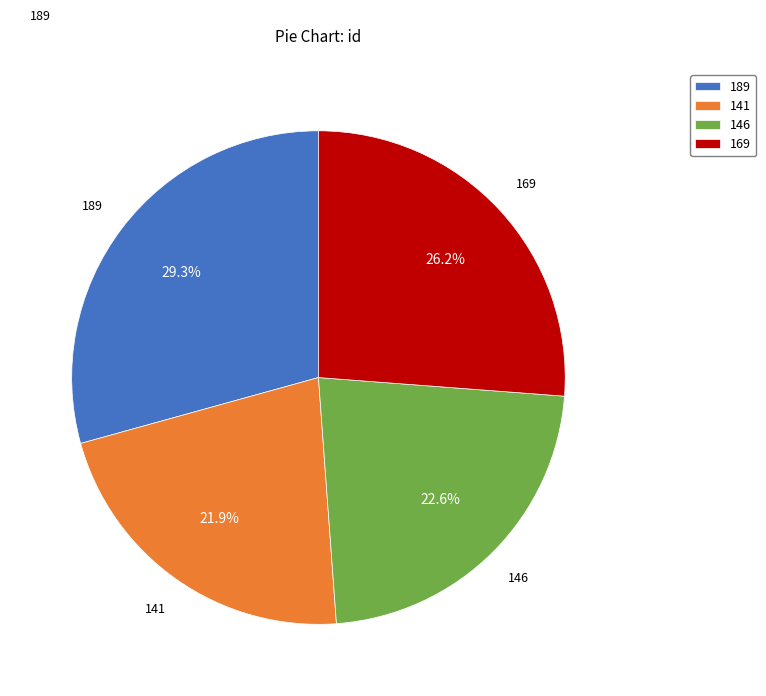

Do 146 and 169 together represent more than half of the pie?

No